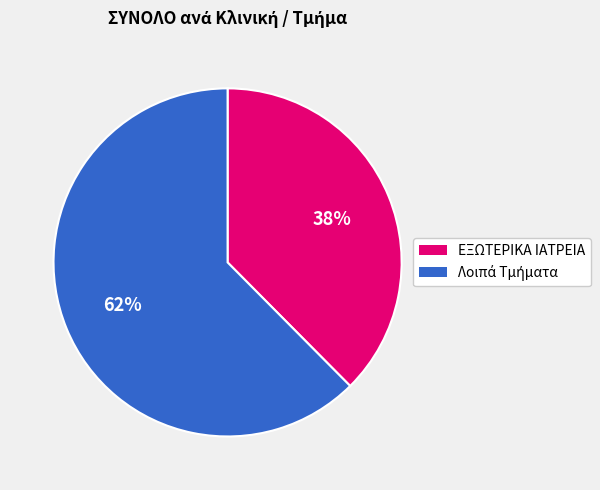

To the nearest percent, what is the average slice percentage?

50%